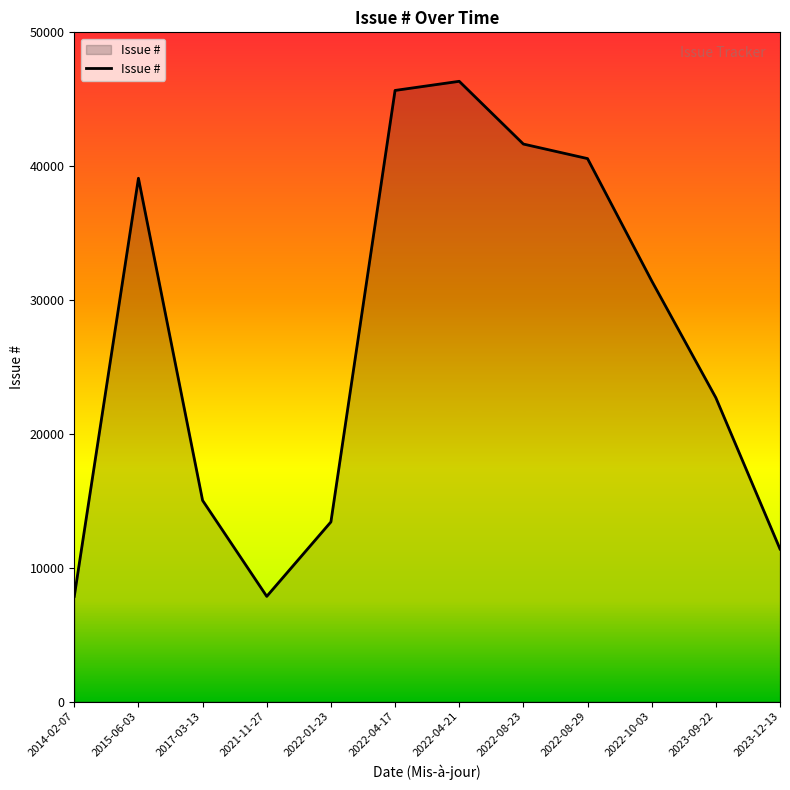

What is the greatest value displayed?

46341.0